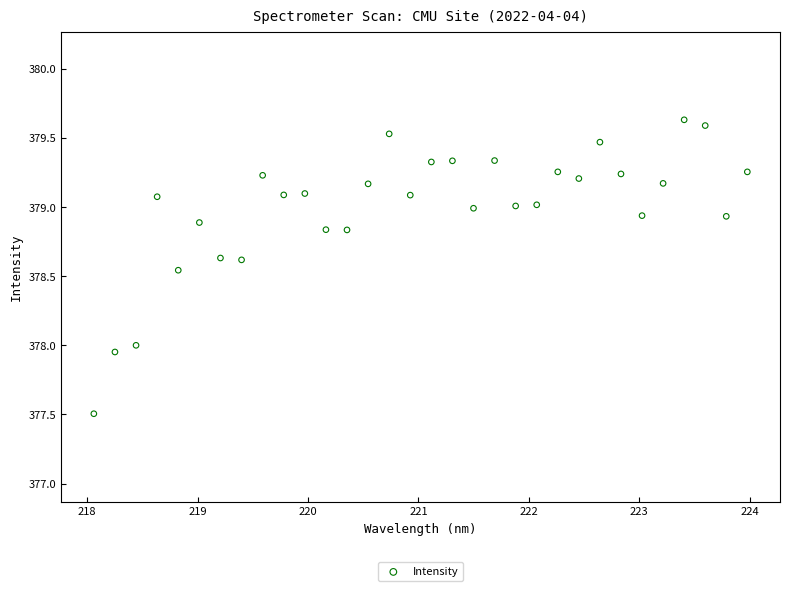

What is the range of X values (max minus min)?

5.9